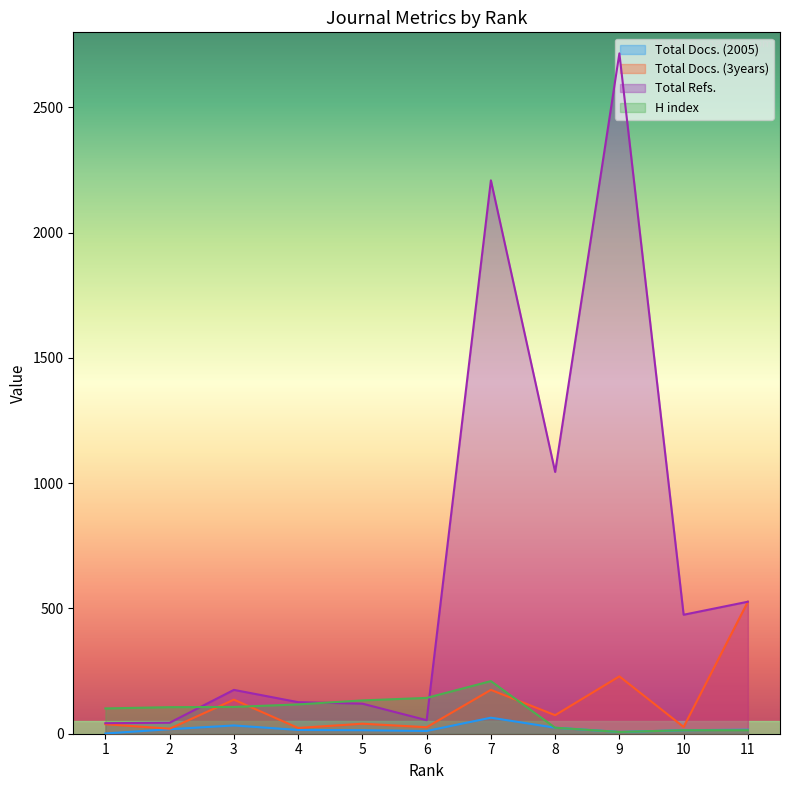

True or false: Total Docs. (3years) and Total Docs. (2005) intersect in this chart.

False